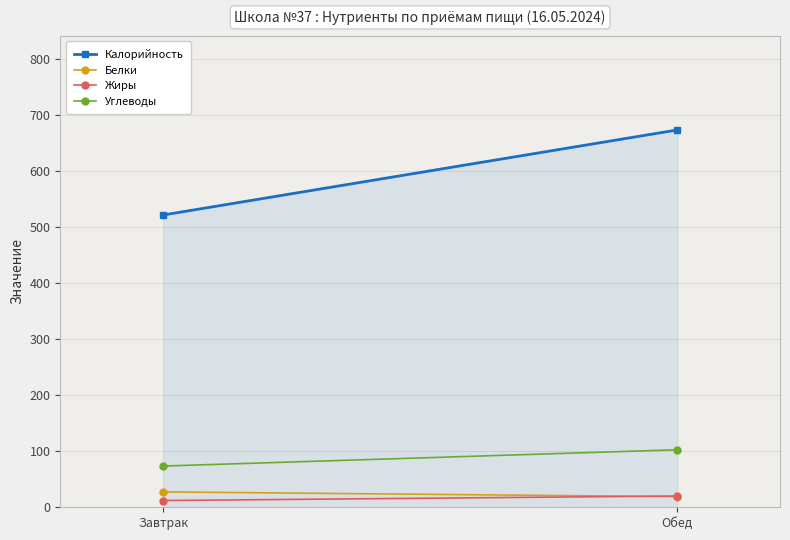

What is the label of the 1st point from the left?

Завтрак